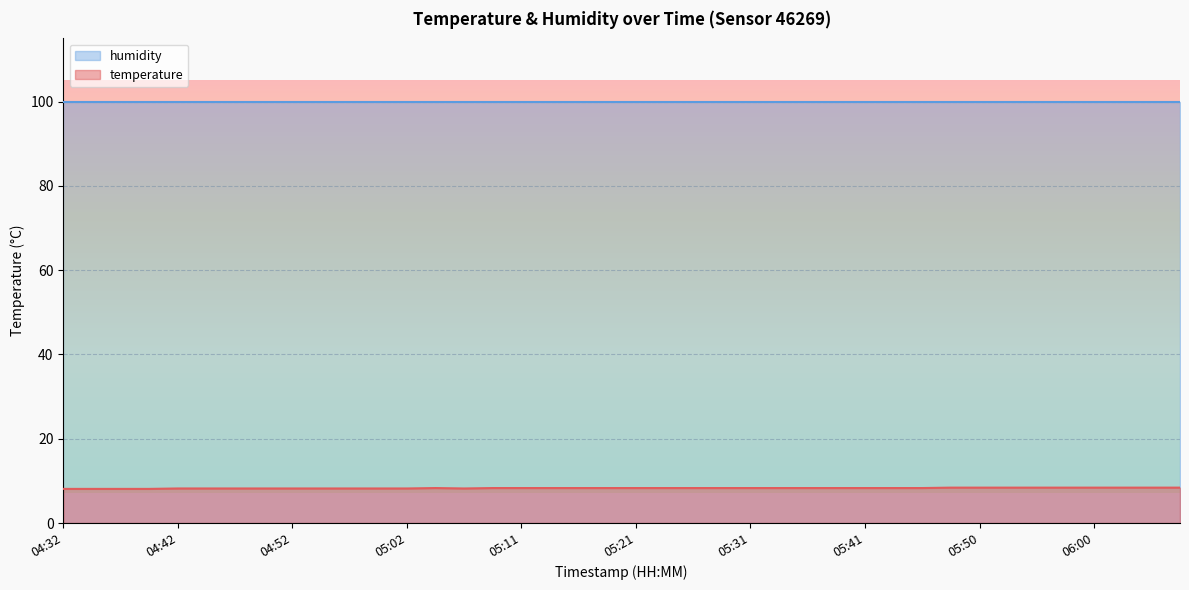

At which category does the chart reach its minimum across all series?

04:32